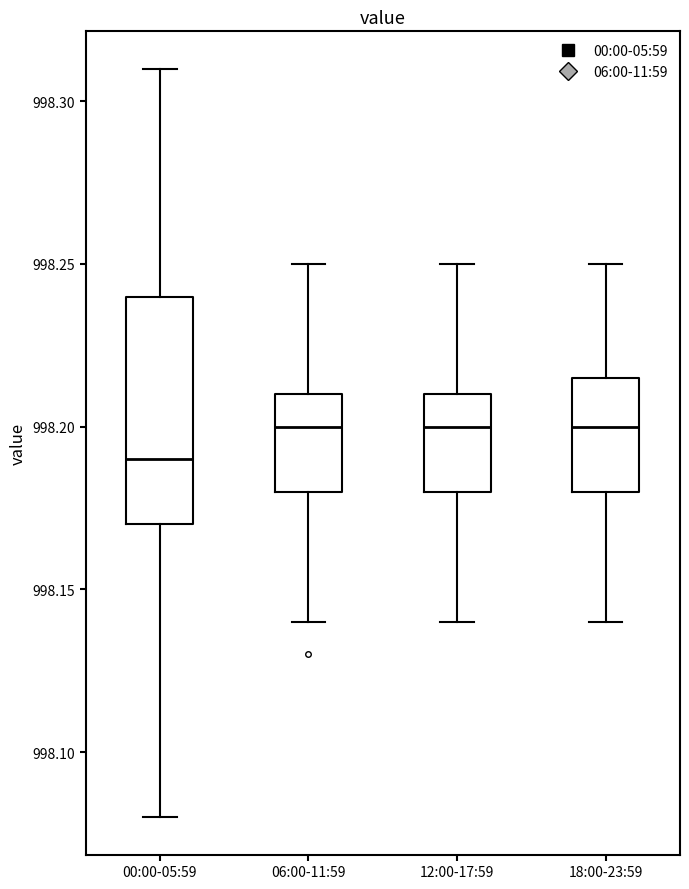

Reading left to right, read every box against the y-axis: the position of its median line, the range the box covers, and the ends of its whiskers. The values are not printed on the chart, so give them approximately, as read against the axis.

00:00-05:59: median 998.190, box 998.170 to 998.240, whiskers 998.080 to 998.310
06:00-11:59: median 998.200, box 998.180 to 998.210, whiskers 998.140 to 998.250
12:00-17:59: median 998.200, box 998.180 to 998.210, whiskers 998.140 to 998.250
18:00-23:59: median 998.200, box 998.180 to 998.215, whiskers 998.140 to 998.250